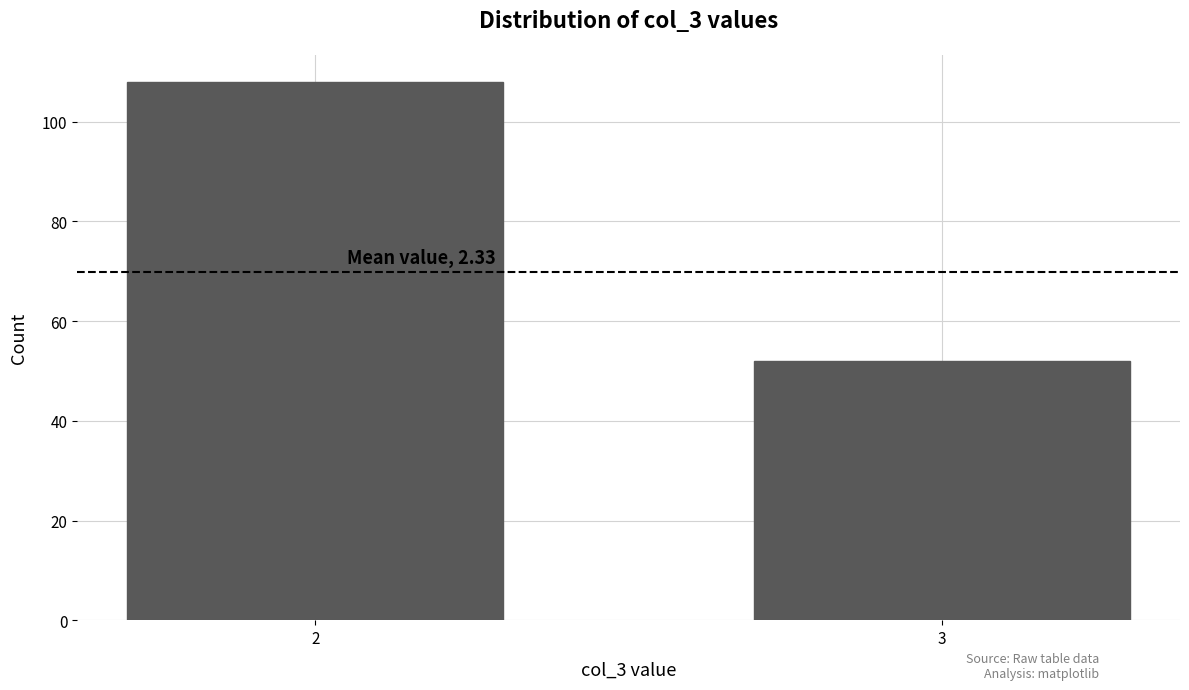

Reading right to left, transcribe all the data shown in this chart.

3=52	2=108